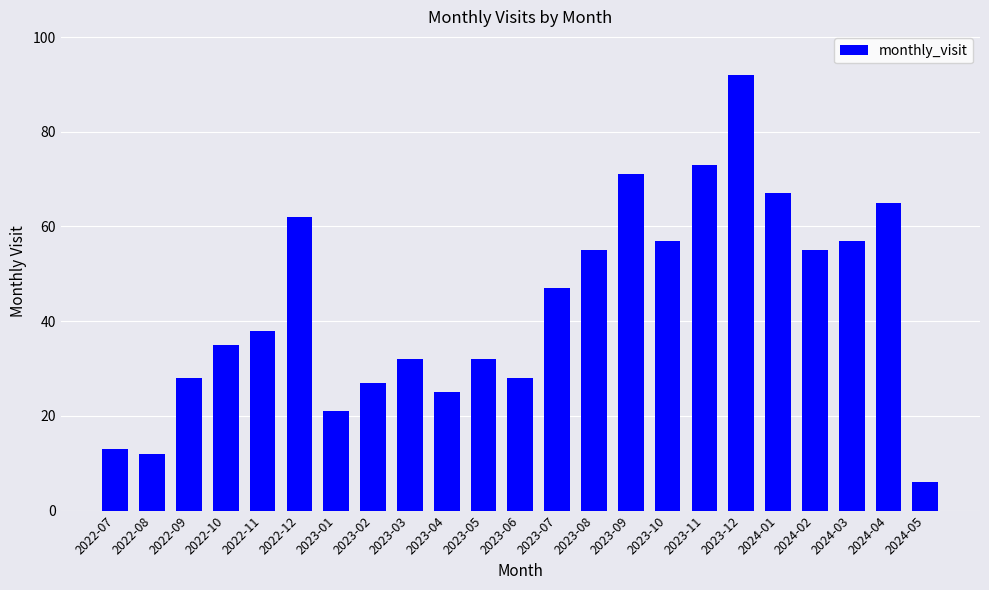

Read the value at 2022-08.

12